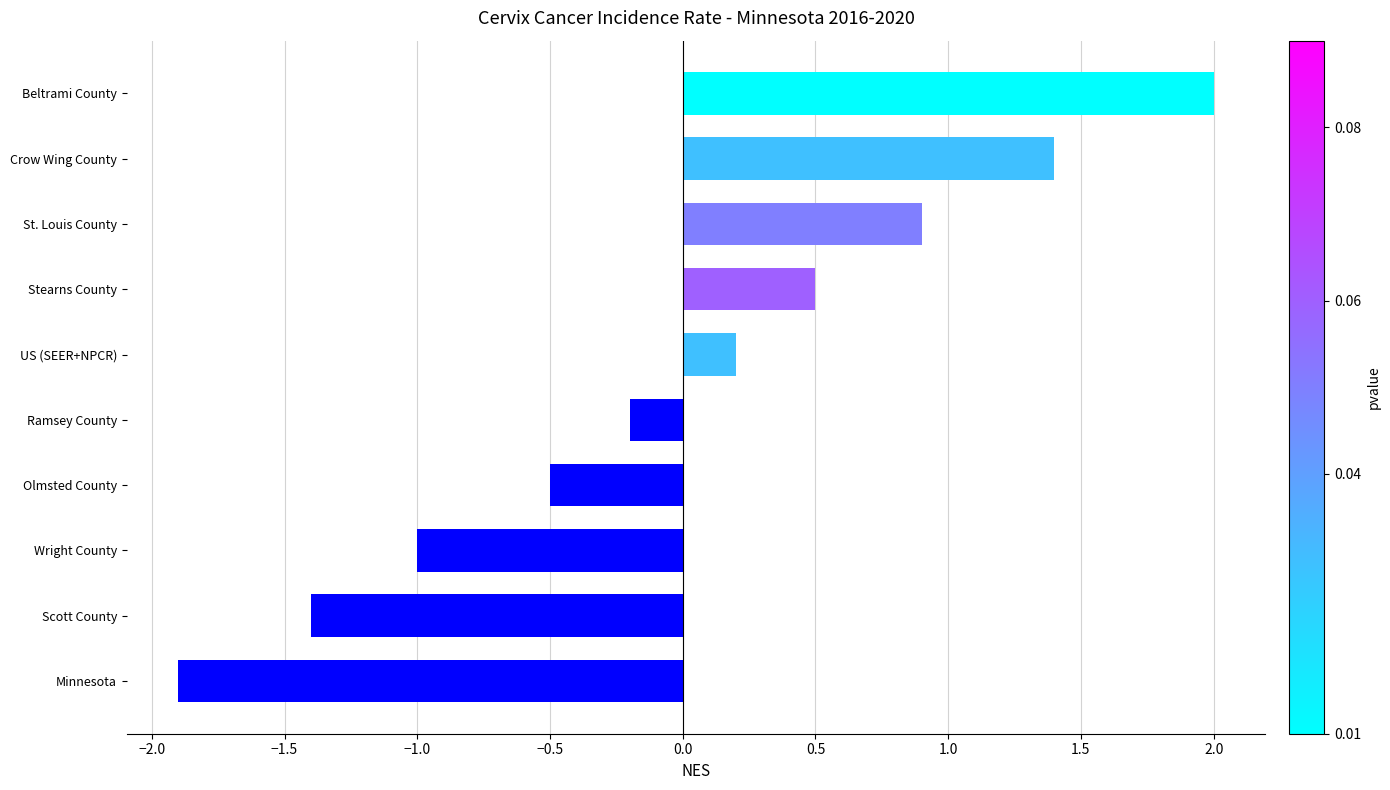

Is it true that the value at Wright County is -0.4?

False